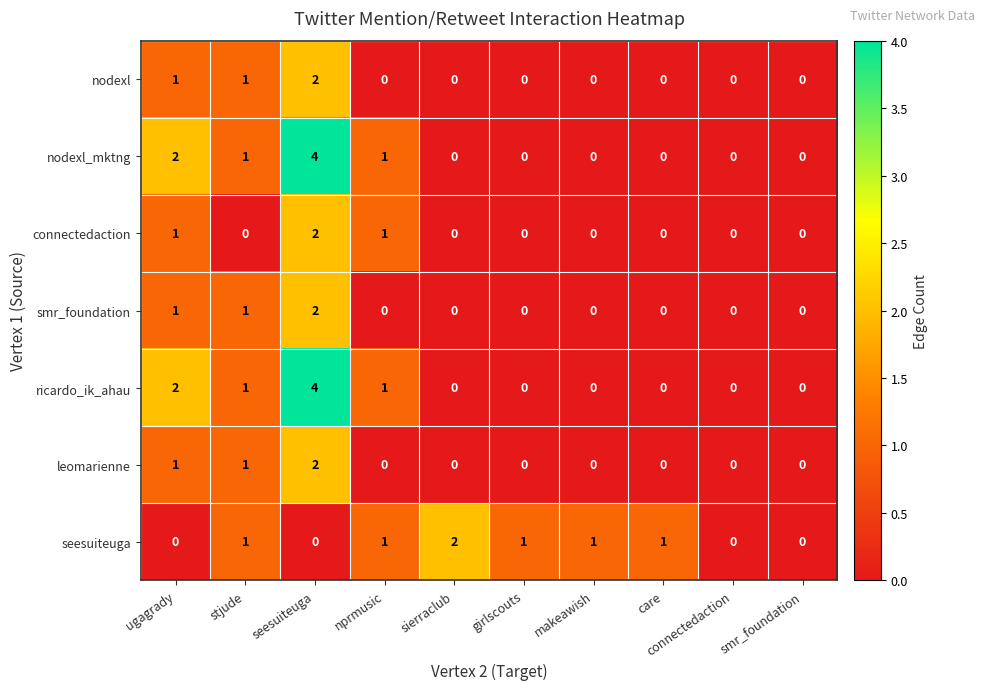

What is the maximum value shown in the chart?

4